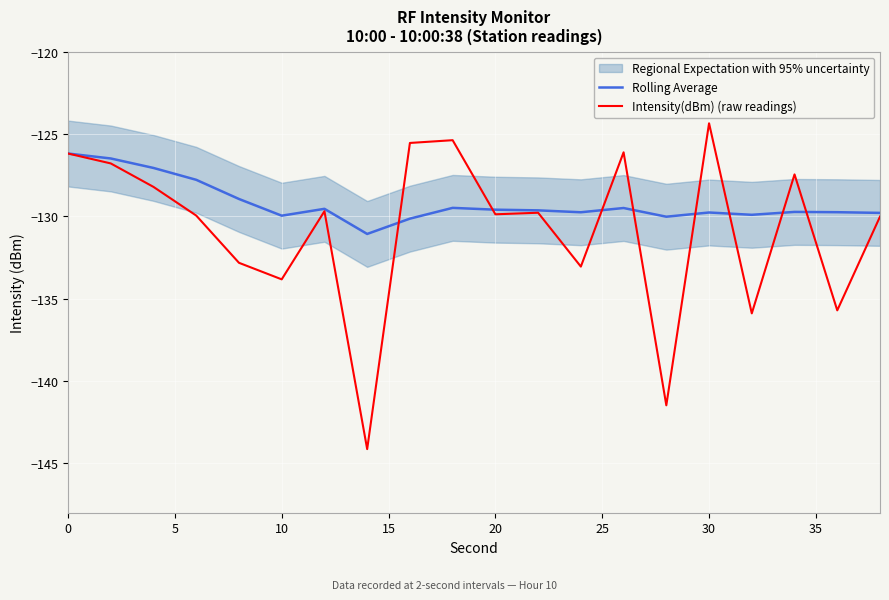

True or false: Rolling Average has more than 0 interior local peaks.

True